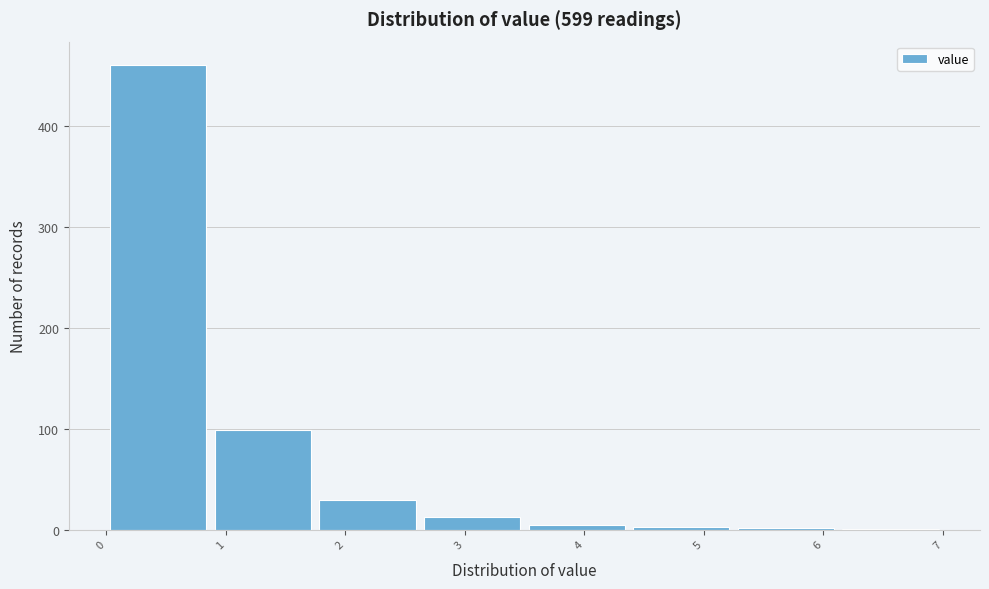

Reading left to right, transcribe this chart: for each bar, give the range it covers on the x-axis and its height. Neither the bar edges nor the heights are printed on the chart, so give them approximately, as read against the axes.

0.0 to 0.9: 460
0.9 to 1.8: 100
1.8 to 2.6: 30
2.6 to 3.5: 10
3.5 to 4.4: under 10
4.4 to 5.3: under 10
5.3 to 6.1: under 10
6.1 to 7.0: under 10